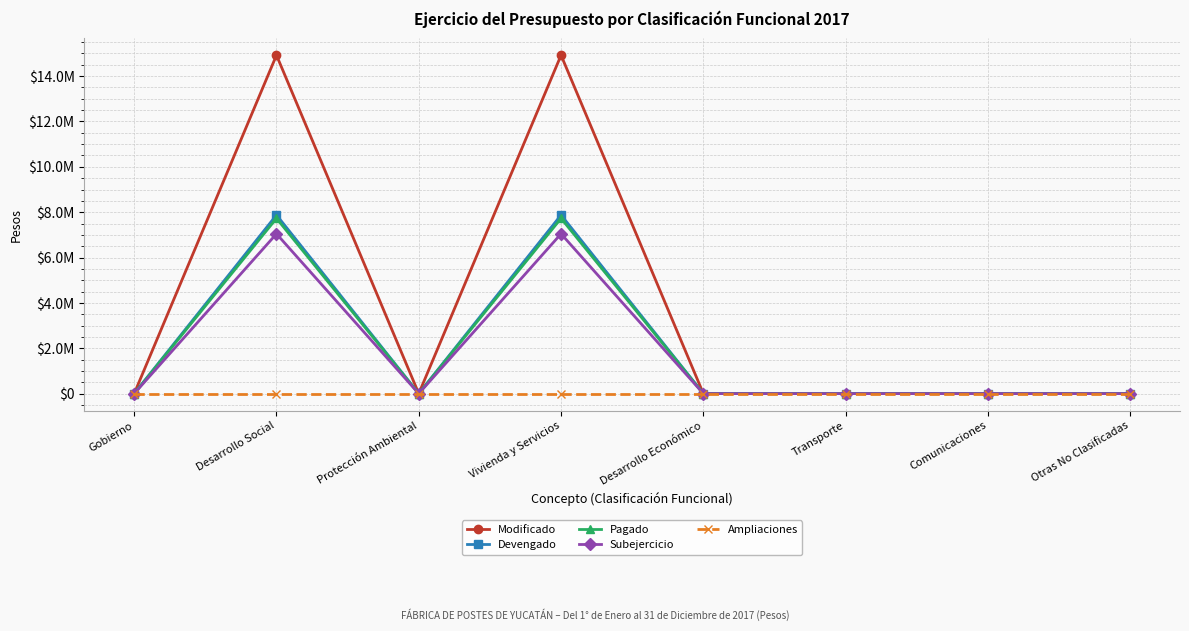

Reading left to right, what are all the values shown in this chart?

Modificado: 0	14922419	0	14922419	0	0	0	0
Devengado: 0	7876261	0	7876261	0	0	0	0
Pagado: 0	7728396	0	7728396	0	0	0	0
Subejercicio: 0	7046158	0	7046158	0	0	0	0
Ampliaciones: 0	0	0	0	0	0	0	0